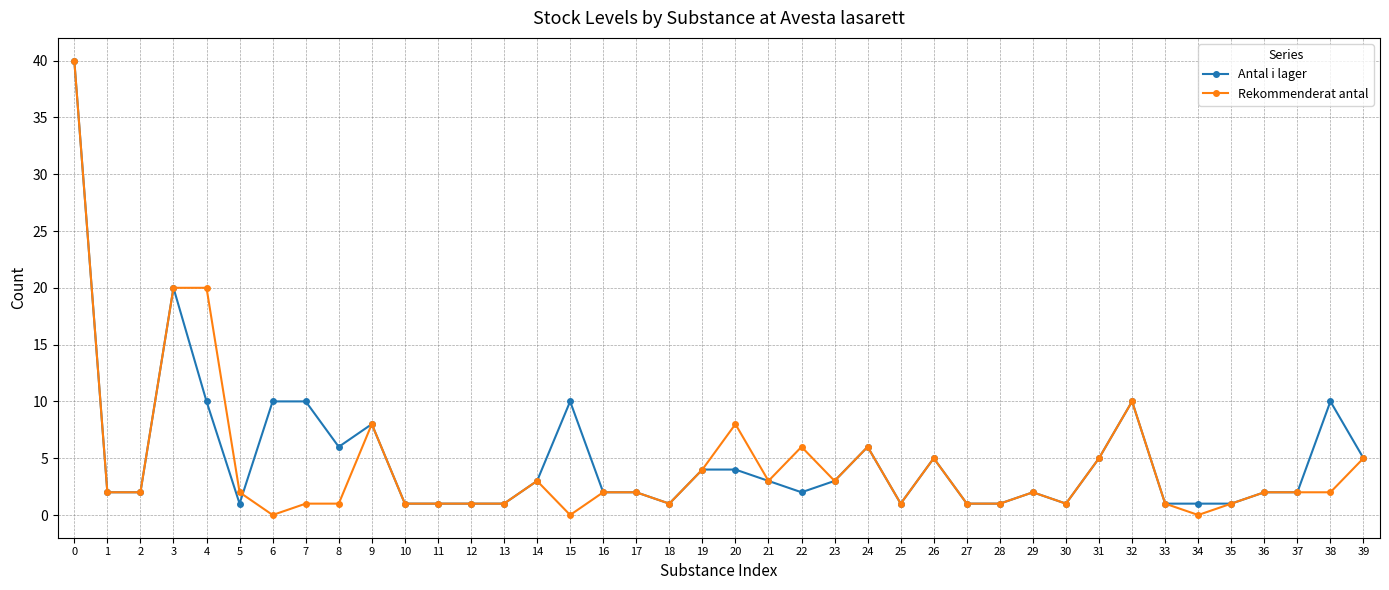

What is the maximum value shown in the chart?

40